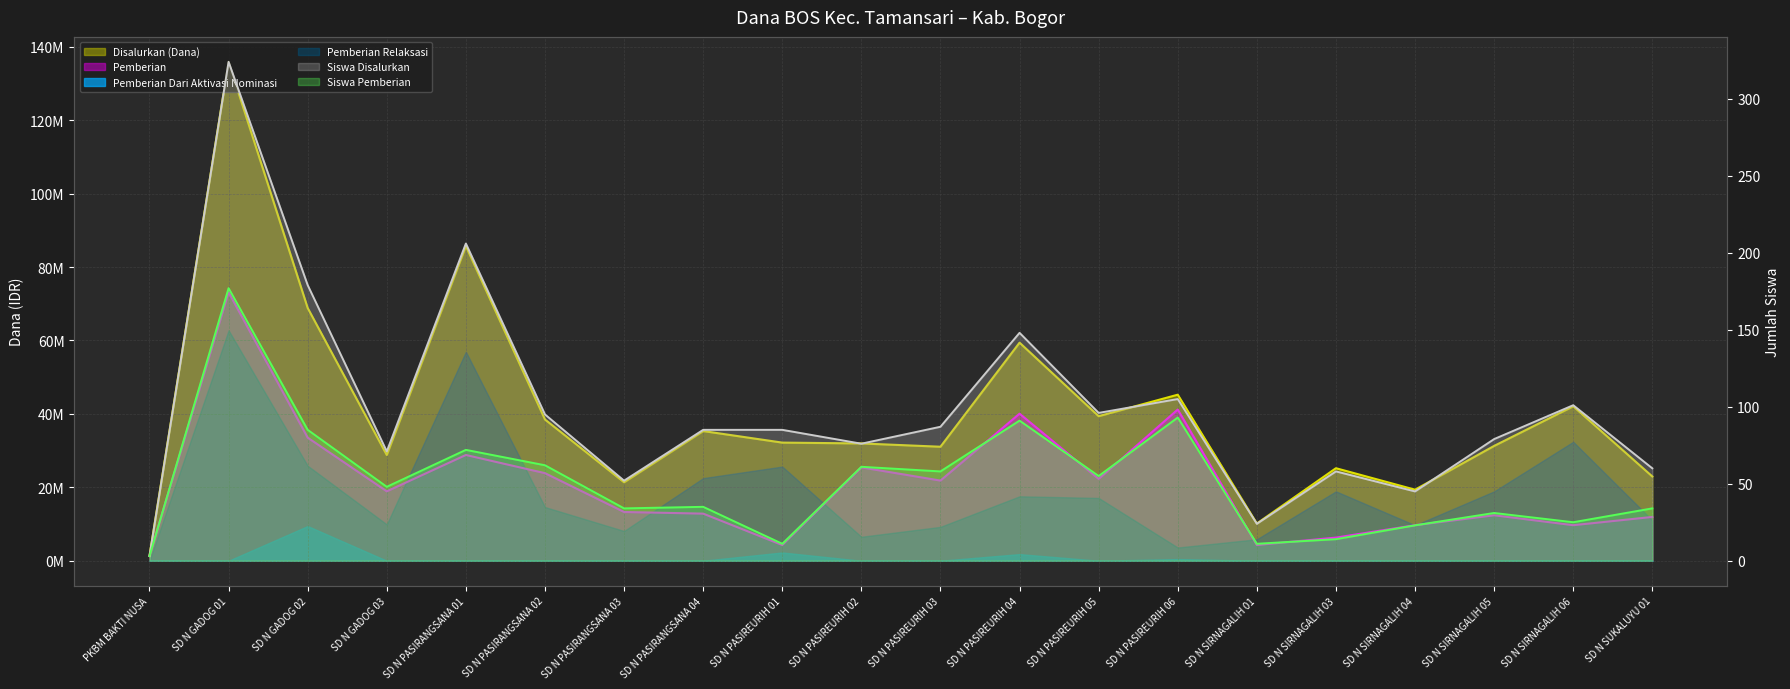

Read the Siswa Disalurkan value at PKBM BAKTI NUSA.

3